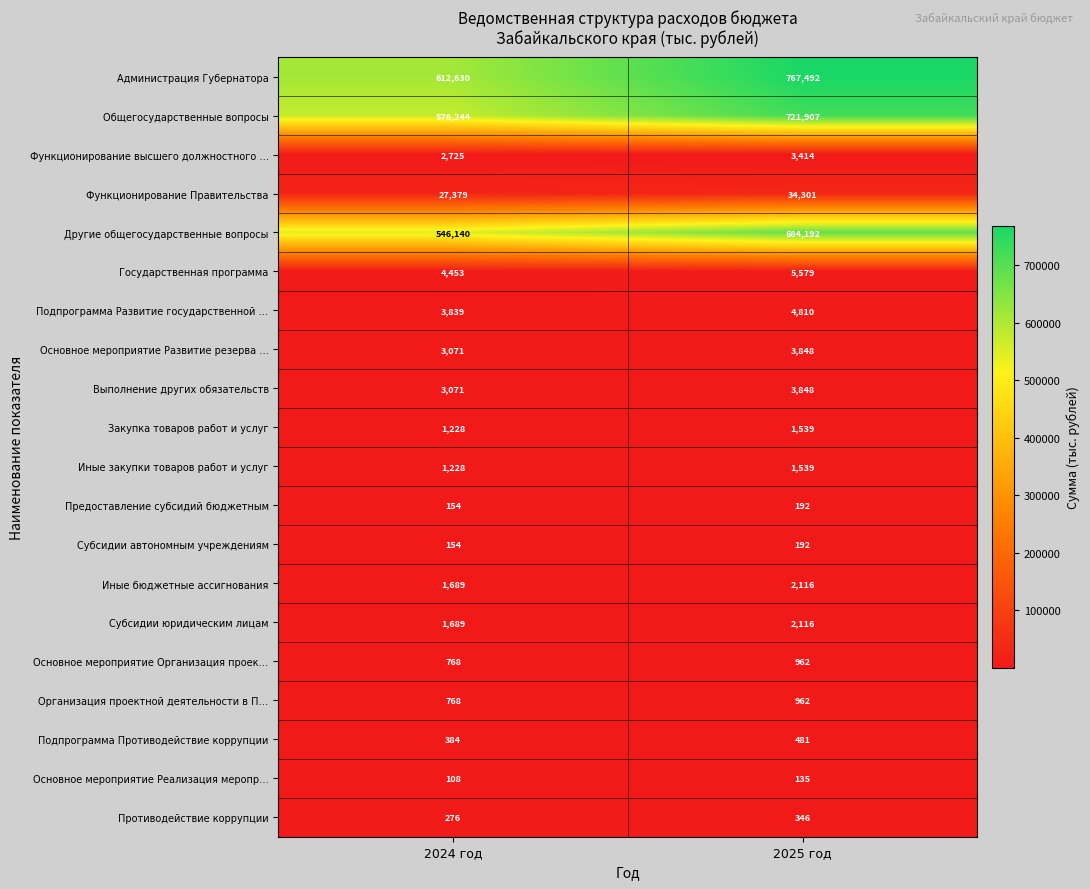

Which series has the largest range (max minus min)?

Администрация Губернатора